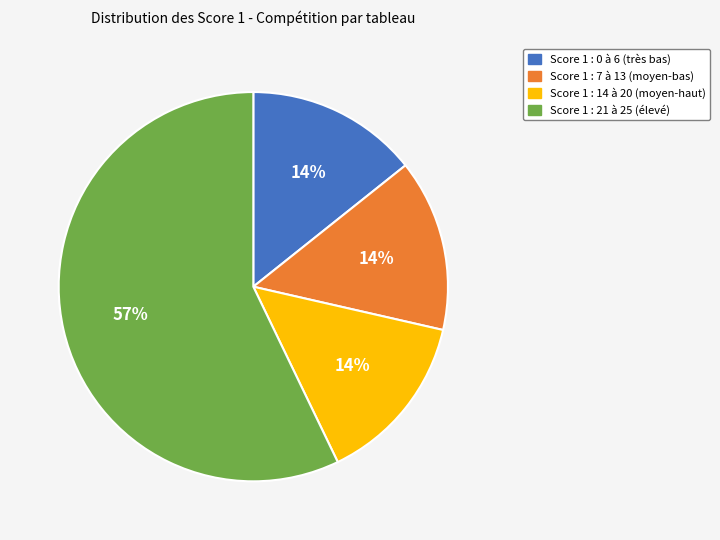

Is there any slice that represents more than half of the pie?

Yes